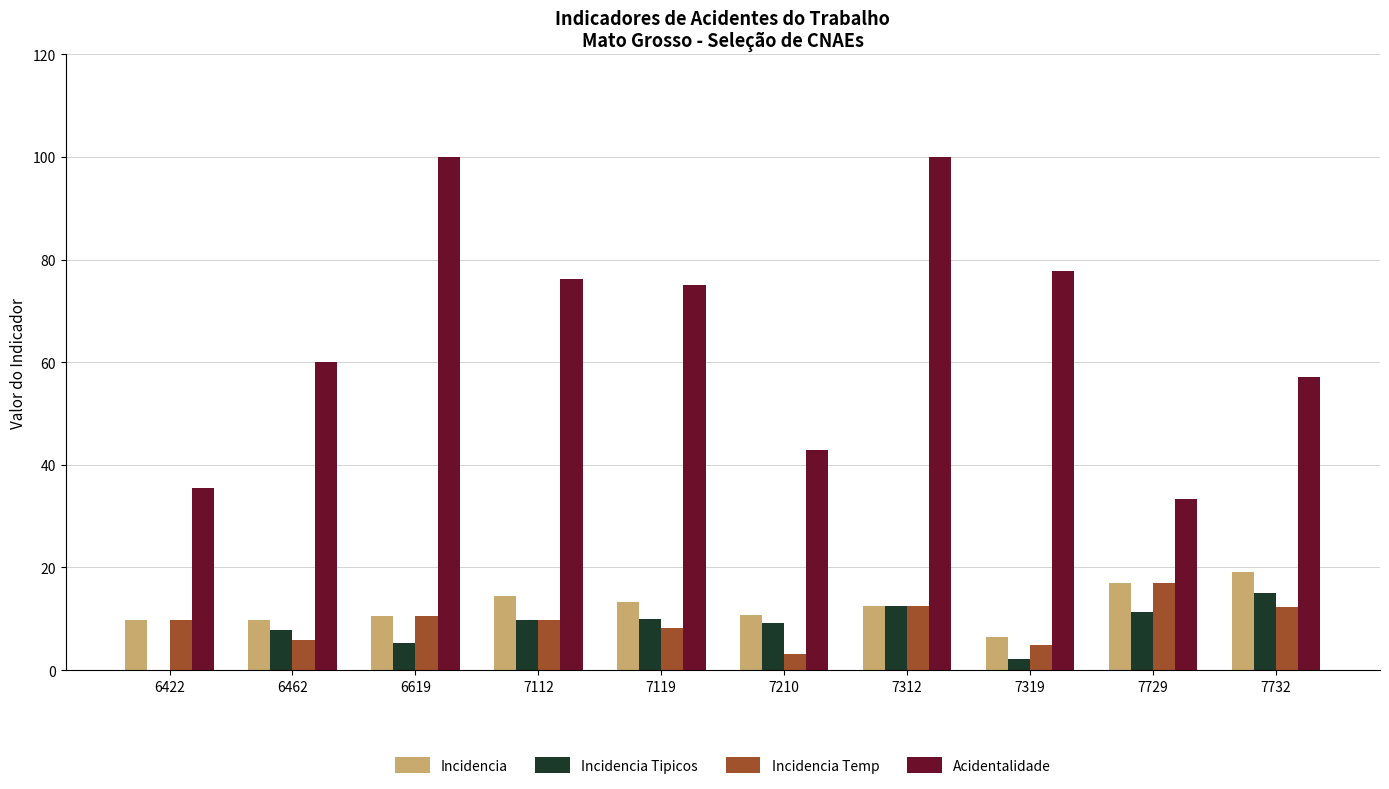

Is it true that Incidencia equals 6.4 at 7319?

True